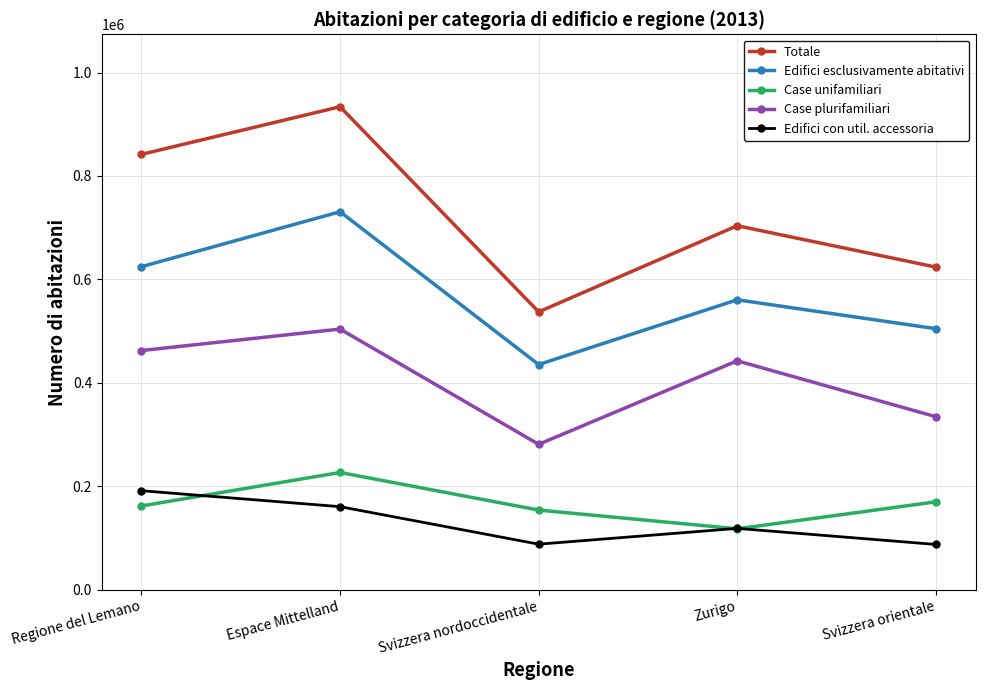

How many categories are shown in the chart?

5